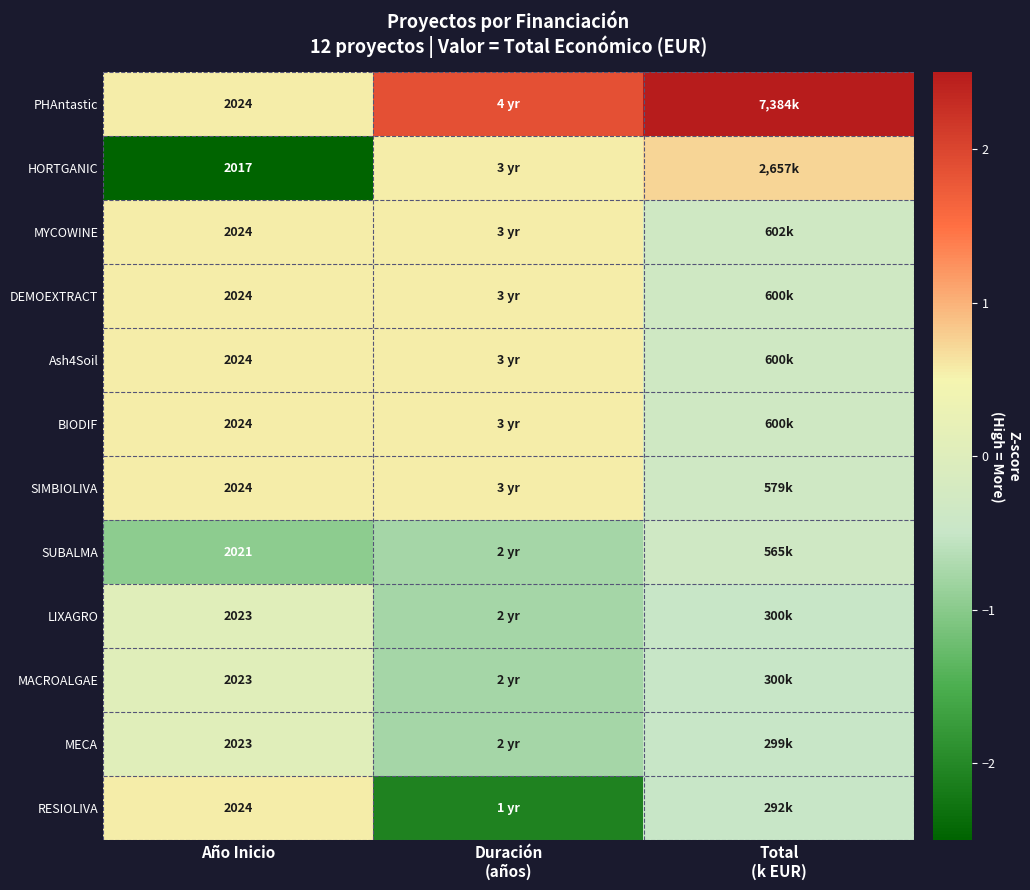

List the labels in order of MECA value, smallest first.

Duración (años), Total (k EUR), Año Inicio